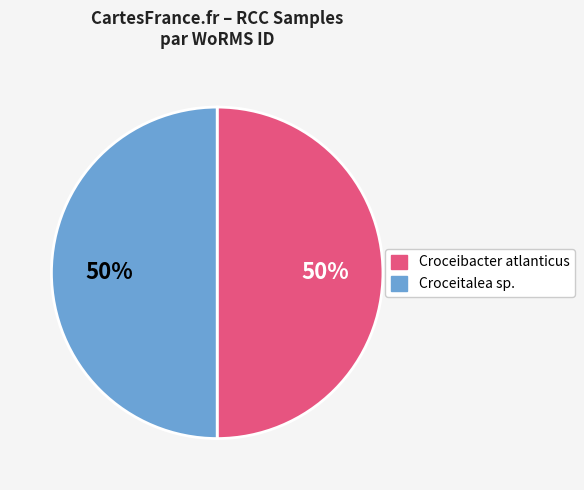

To the nearest percent, what is the average slice percentage?

50%